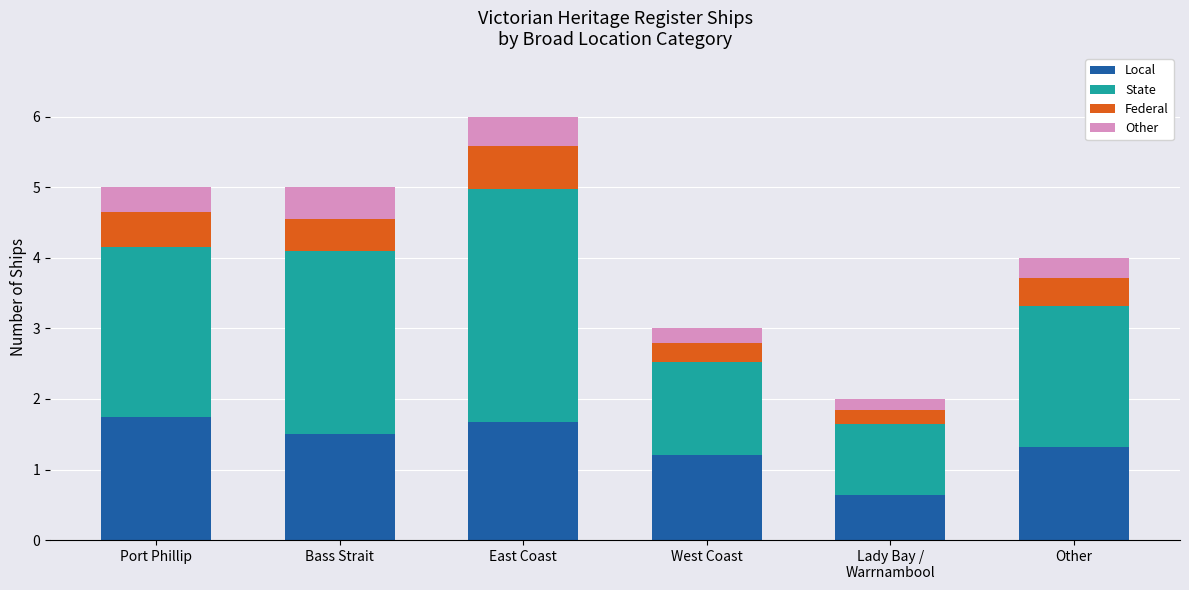

Is it true that Local equals 0.6 at Lady Bay /
Warrnambool?

True